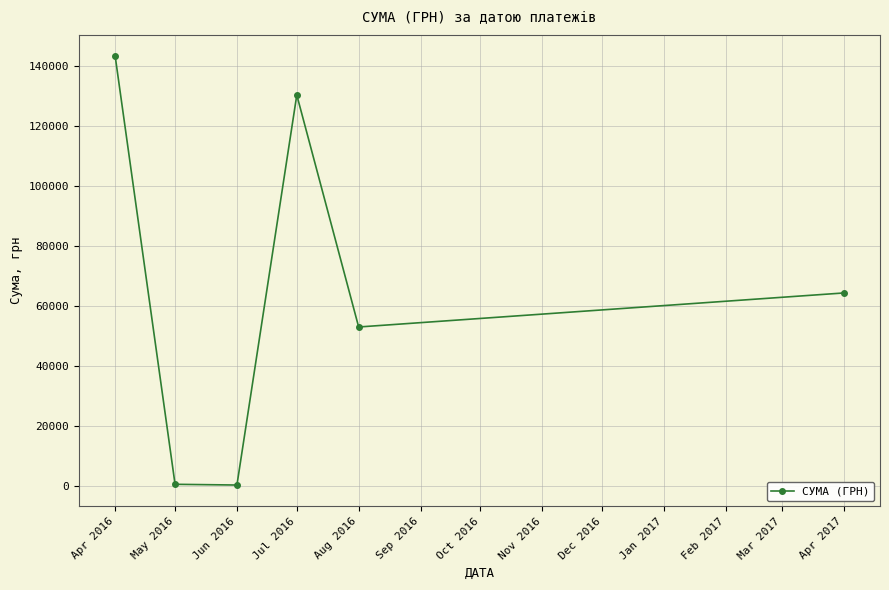

How many data points are less than 64293?

3